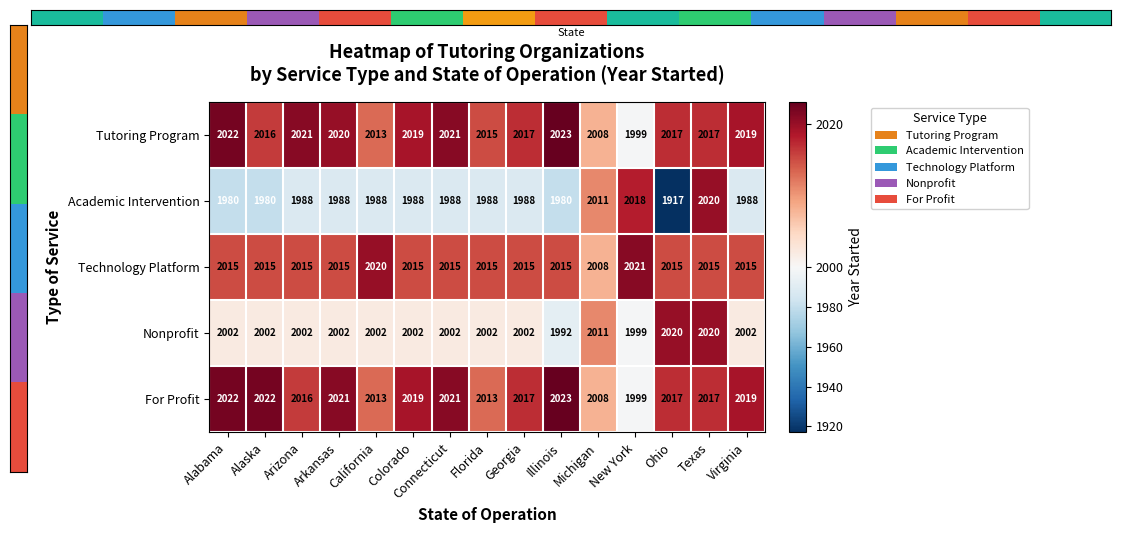

How many distinct data groups are displayed?

5